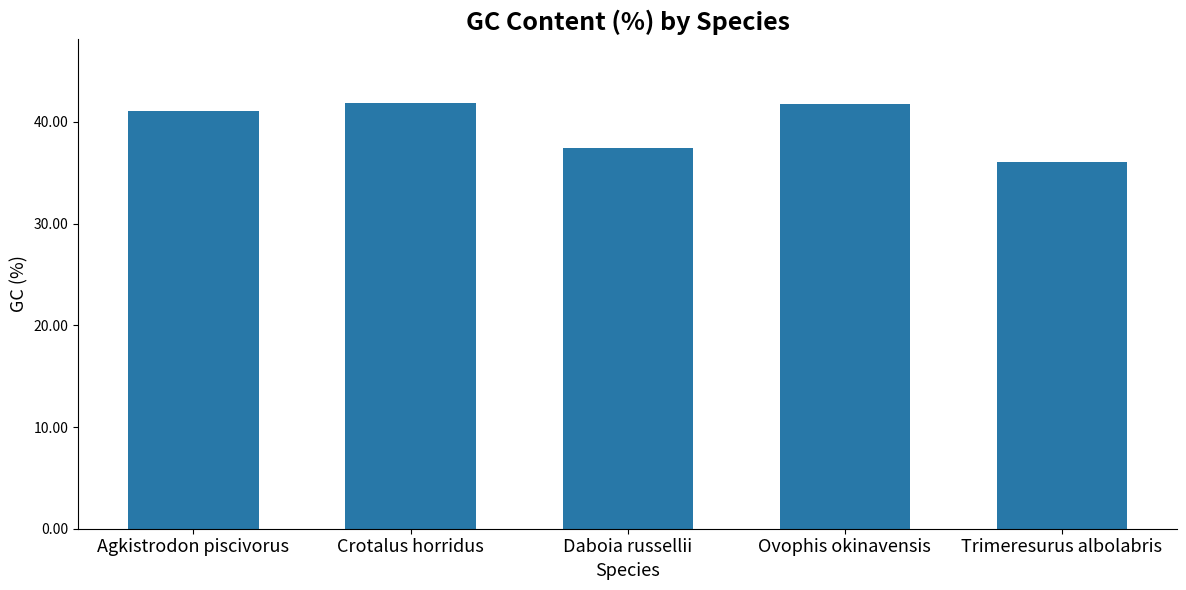

What is the minimum value shown in the chart?

36.1